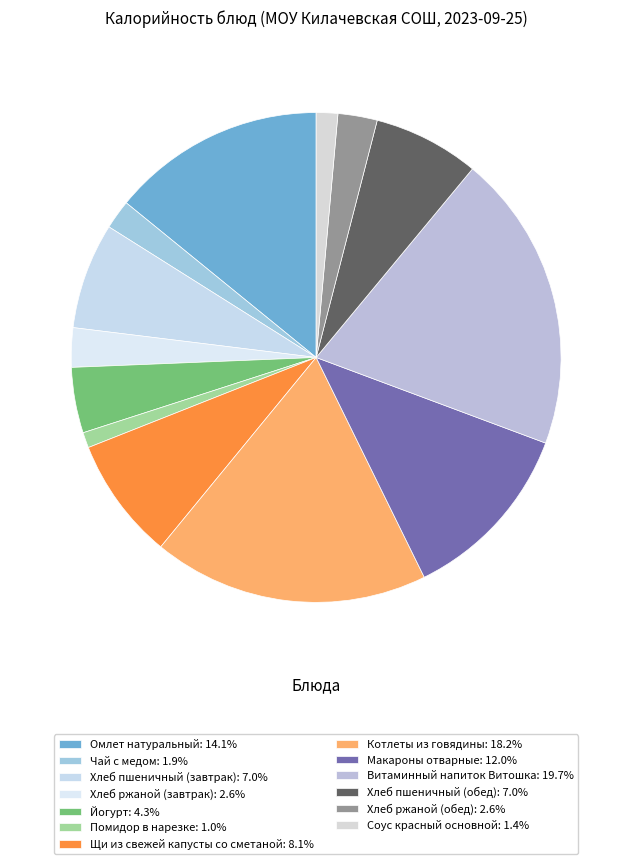

How many slices are in this pie chart?

13